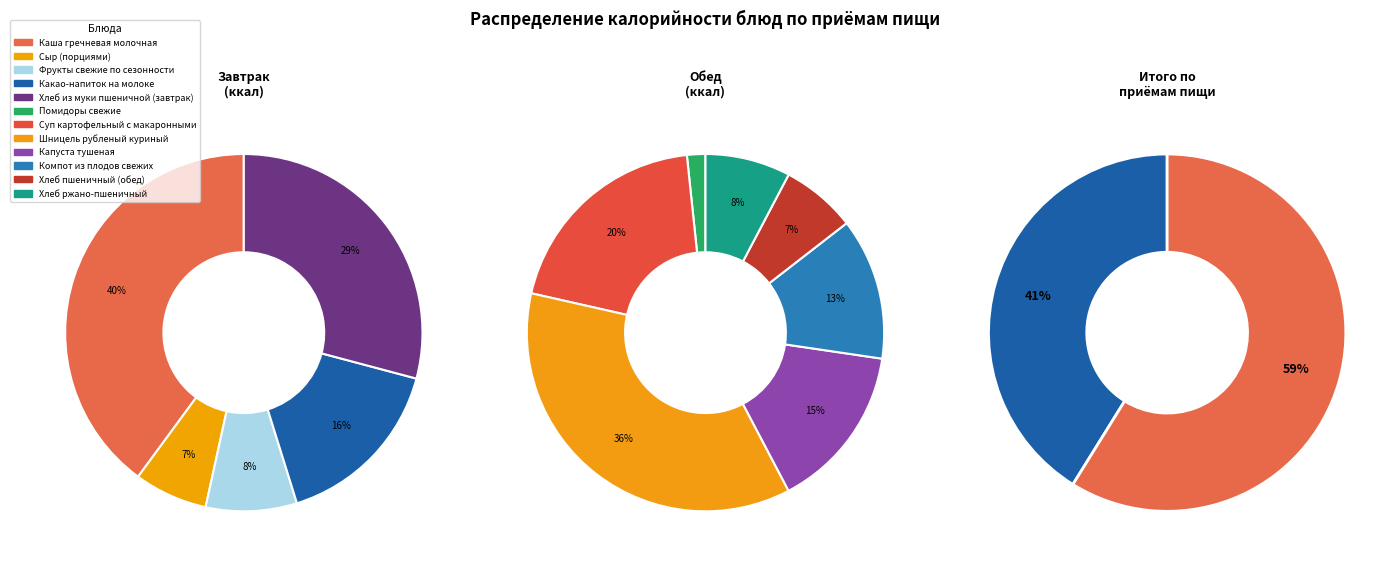

Between Хлеб пшеничный (обед) and Какао-напиток на молоке, which is larger?

Какао-напиток на молоке